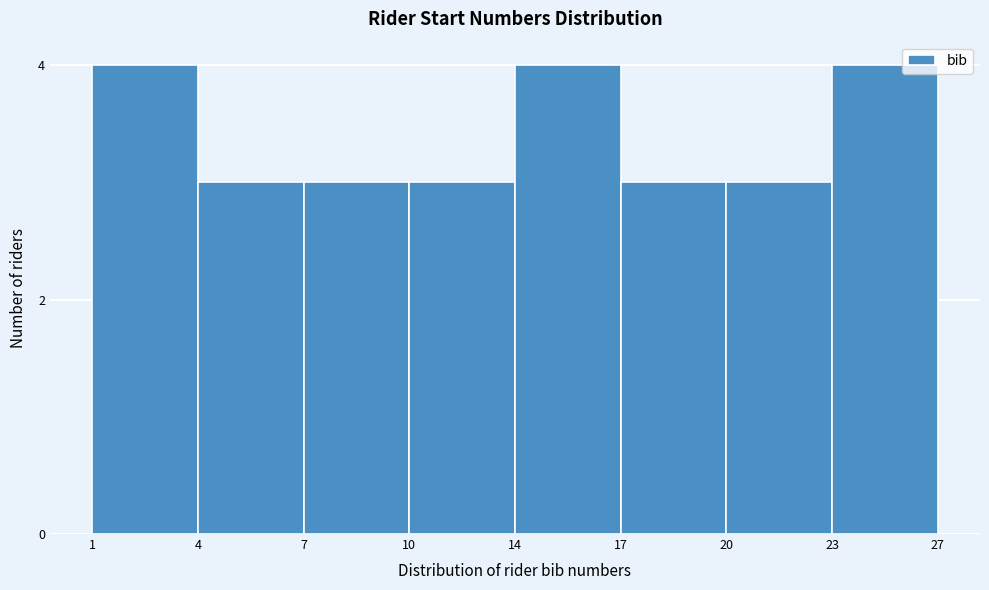

Reading left to right, list all the values displayed in this chart.

4	3	3	3	4	3	3	4